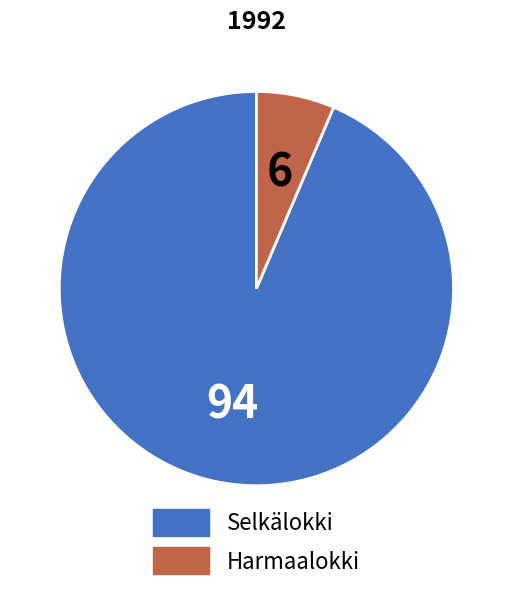

Rank the categories by value from highest to lowest.

Selkälokki, Harmaalokki